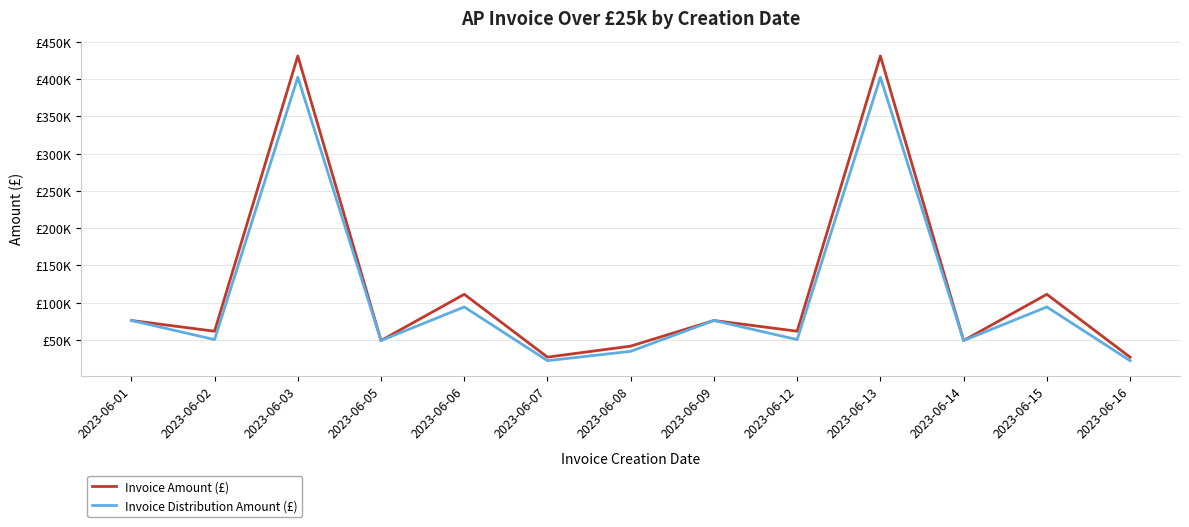

List the labels in order of Invoice Distribution Amount (£) value, smallest first.

2023-06-07, 2023-06-16, 2023-06-08, 2023-06-05, 2023-06-14, 2023-06-02, 2023-06-12, 2023-06-01, 2023-06-09, 2023-06-06, 2023-06-15, 2023-06-03, 2023-06-13